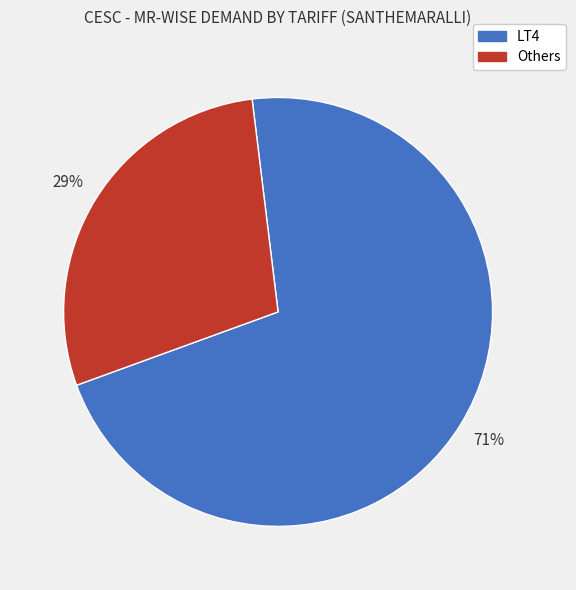

To the nearest percent, what is the average slice percentage?

50%